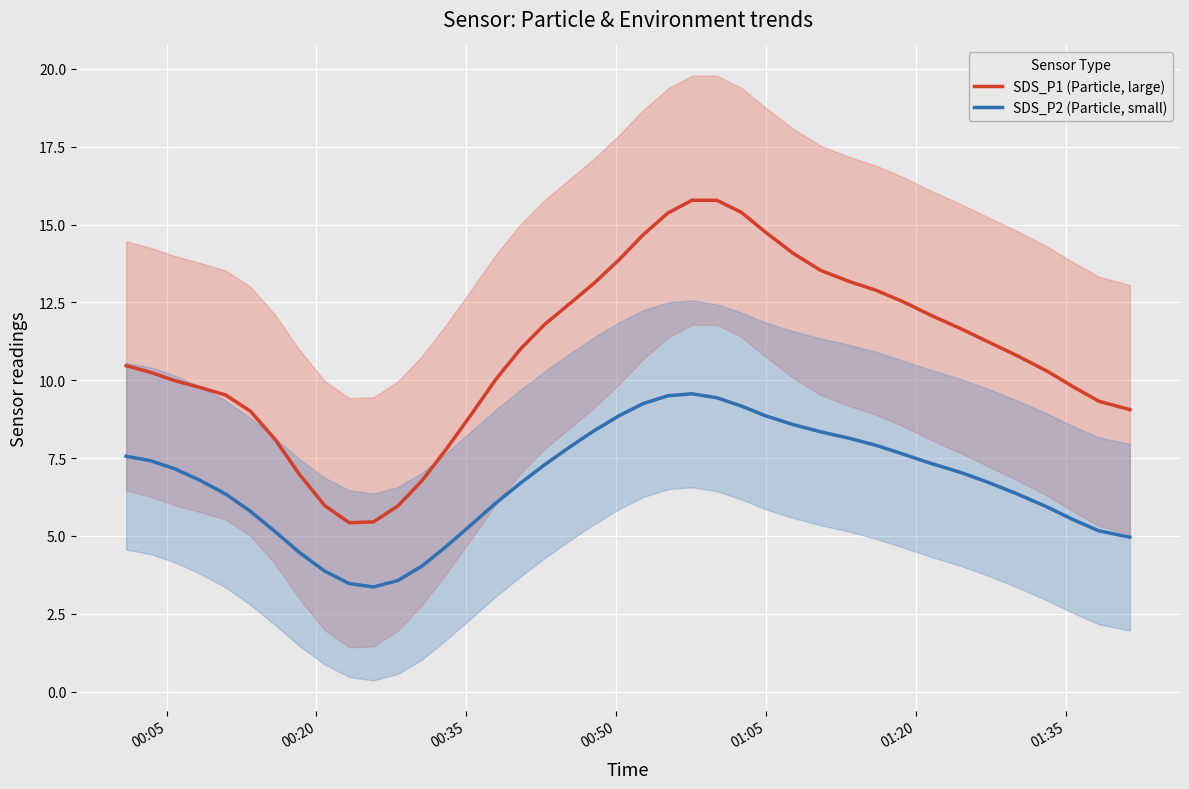

What is the minimum value shown in the chart?

3.4